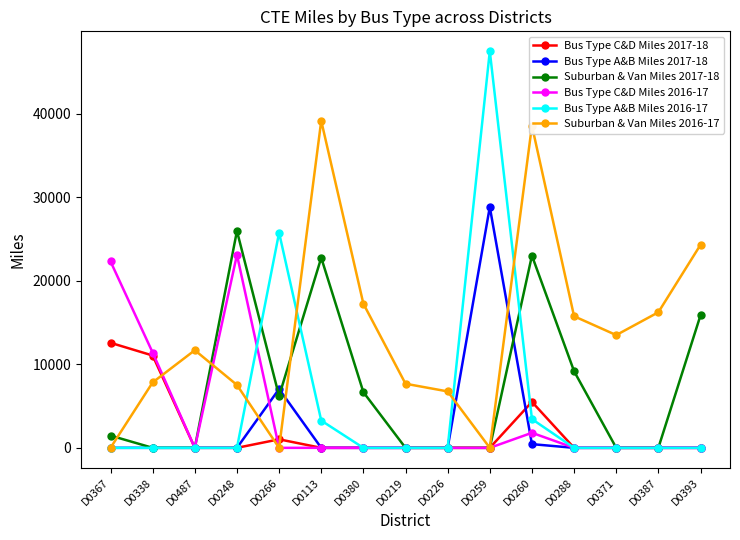

Rank the series by their maximum value, from highest to lowest.

Bus Type A&B Miles 2016-17, Suburban & Van Miles 2016-17, Bus Type A&B Miles 2017-18, Suburban & Van Miles 2017-18, Bus Type C&D Miles 2016-17, Bus Type C&D Miles 2017-18